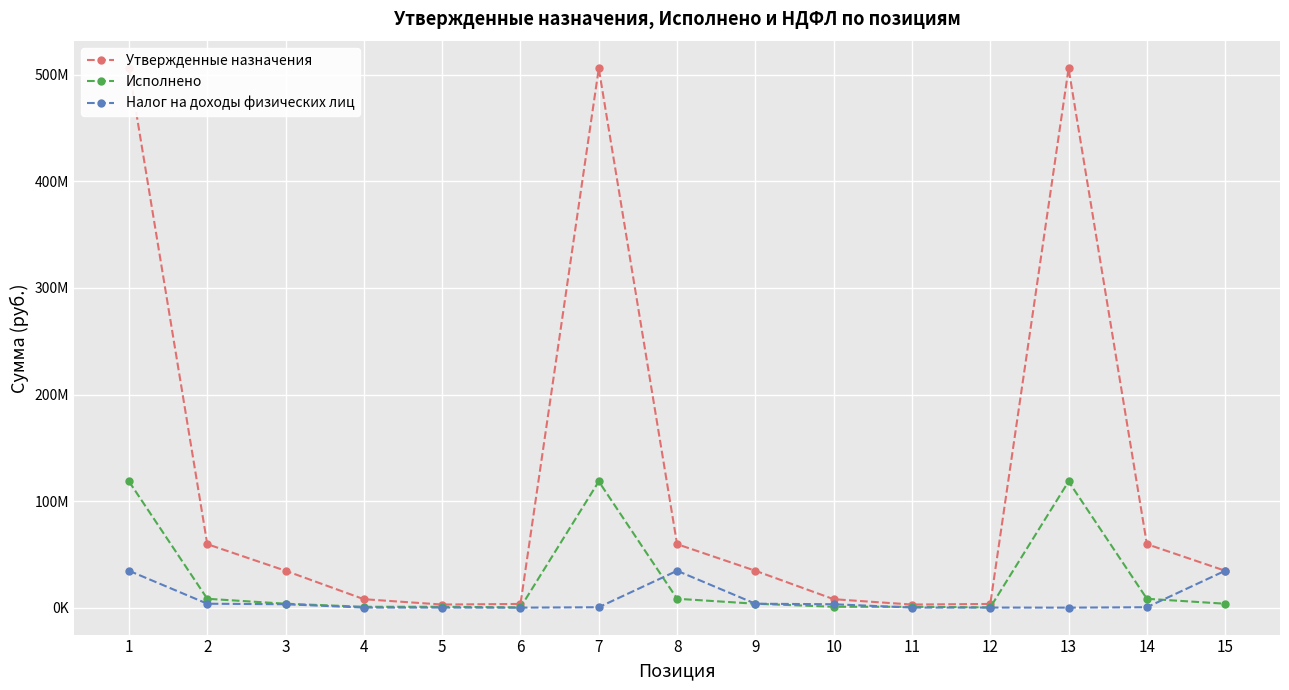

What is the highest value of the Исполнено series?

118430037.1